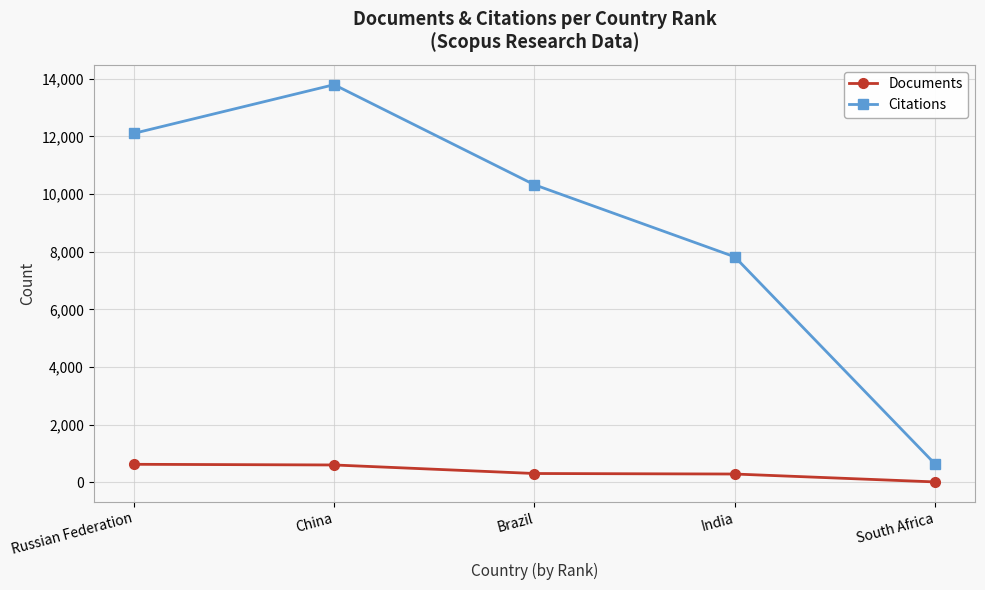

How many distinct data groups are displayed?

2